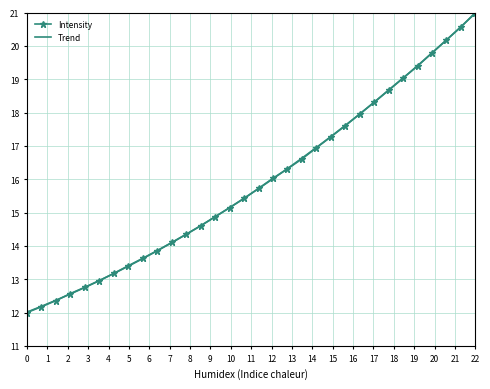

Which series has the largest range (max minus min)?

Intensity